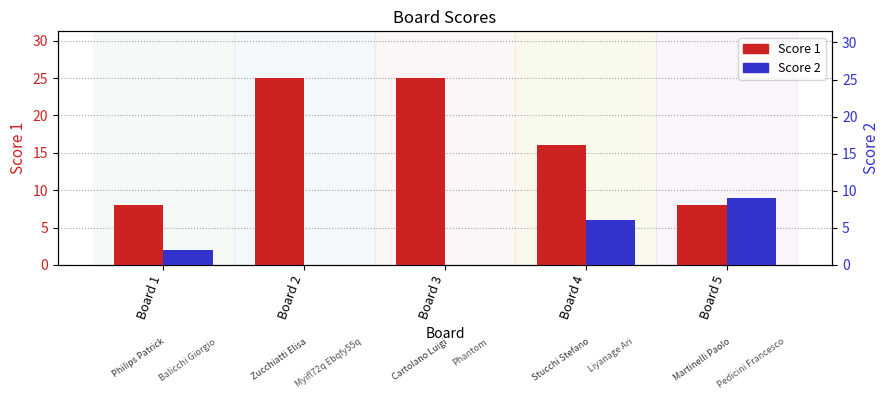

What is the sum of the Score 2 values at Board 4 and Board 2?

6